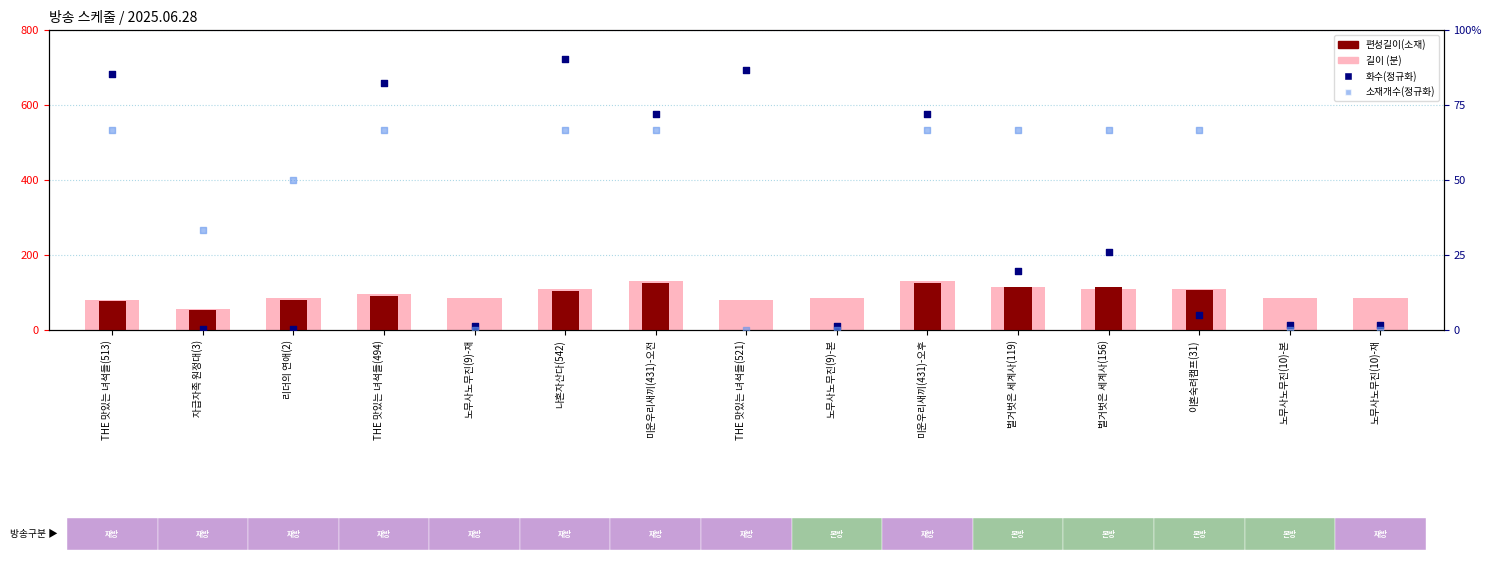

At how many categories does at least one series exceed 23?

15